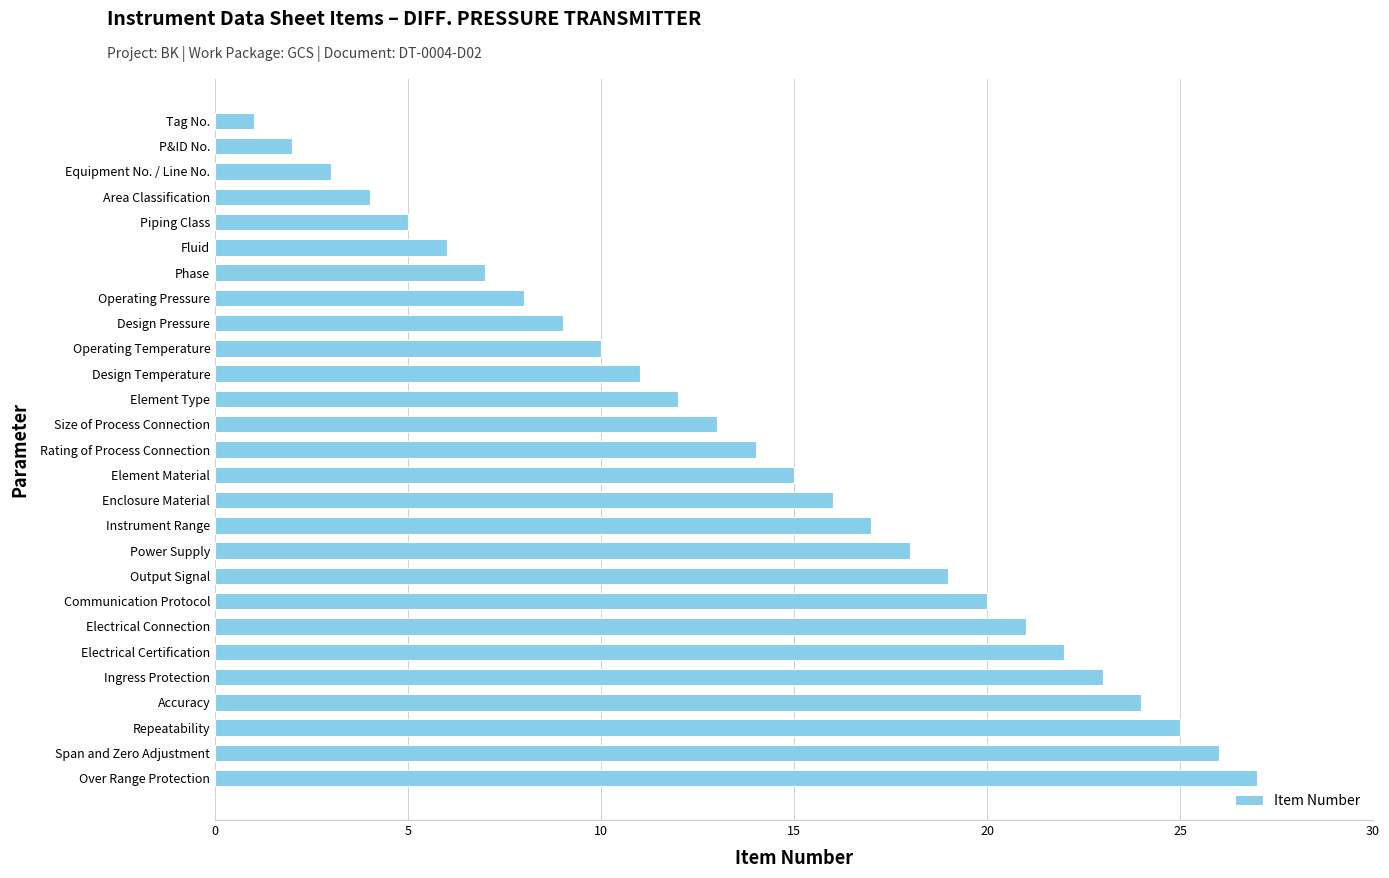

Count the number of categories in the chart.

27